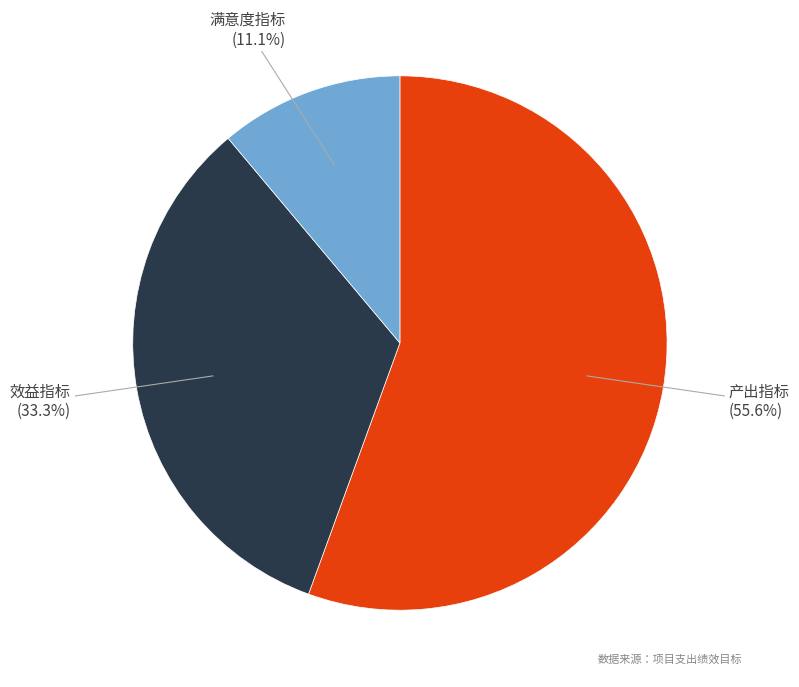

Which slice represents more than half of the pie?

产出指标